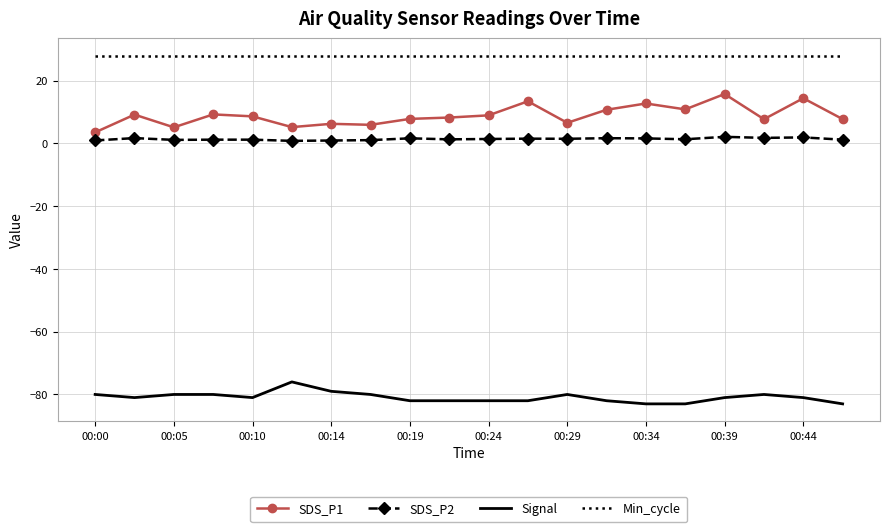

True or false: Signal and SDS_P1 cross at least once.

False